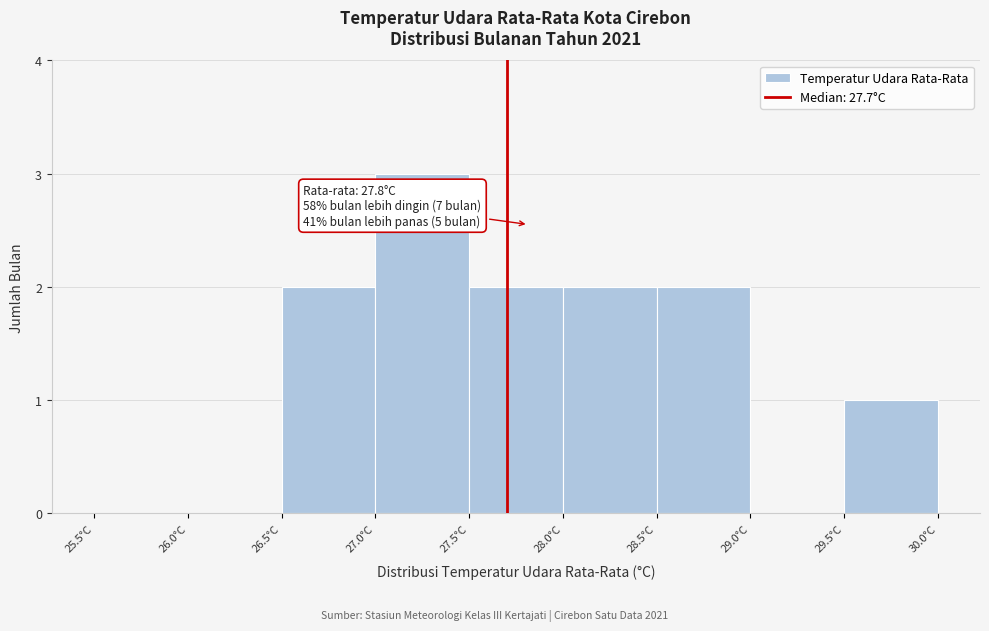

Over which range of the x-axis is the bar tallest?

27.0 to 27.5